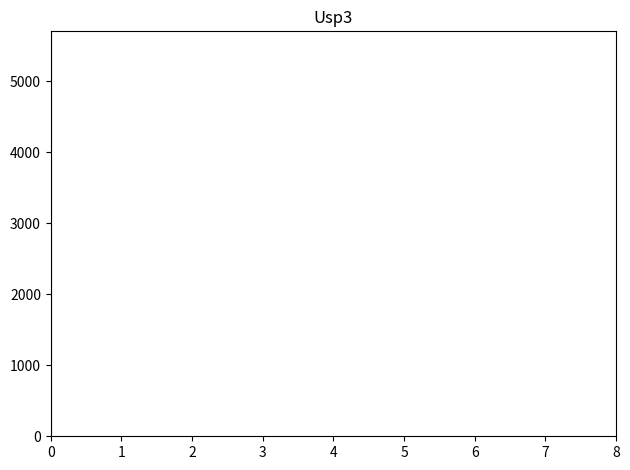

Reading left to right, list every bar in this chart as the range it spans on the x-axis followed by its height. Neither the bar edges nor the heights are printed on the chart, so give them approximately, as read against the axes.

0.0 to 0.9: 0
0.9 to 1.8: under 100
1.8 to 2.7: under 100
2.7 to 3.6: 0
3.6 to 4.4: 0
4.4 to 5.3: 0
5.3 to 6.2: 0
6.2 to 7.1: 0
7.1 to 8.0: 0